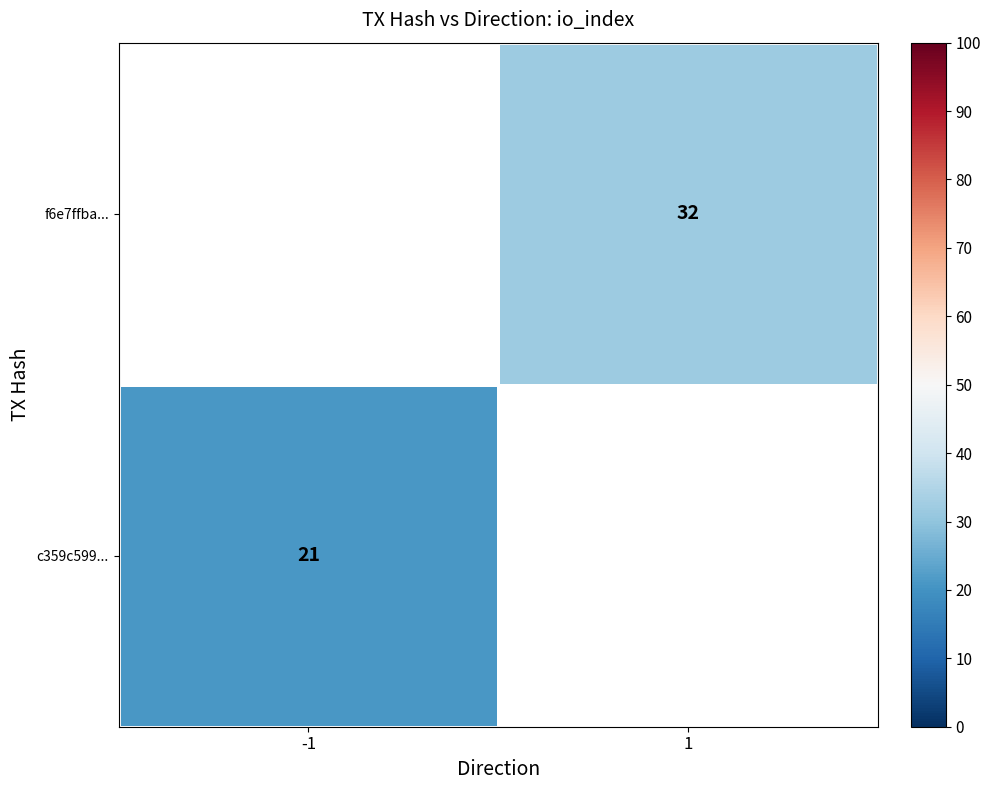

The f6e7ffba... series shows 32 at 1. True or false?

True